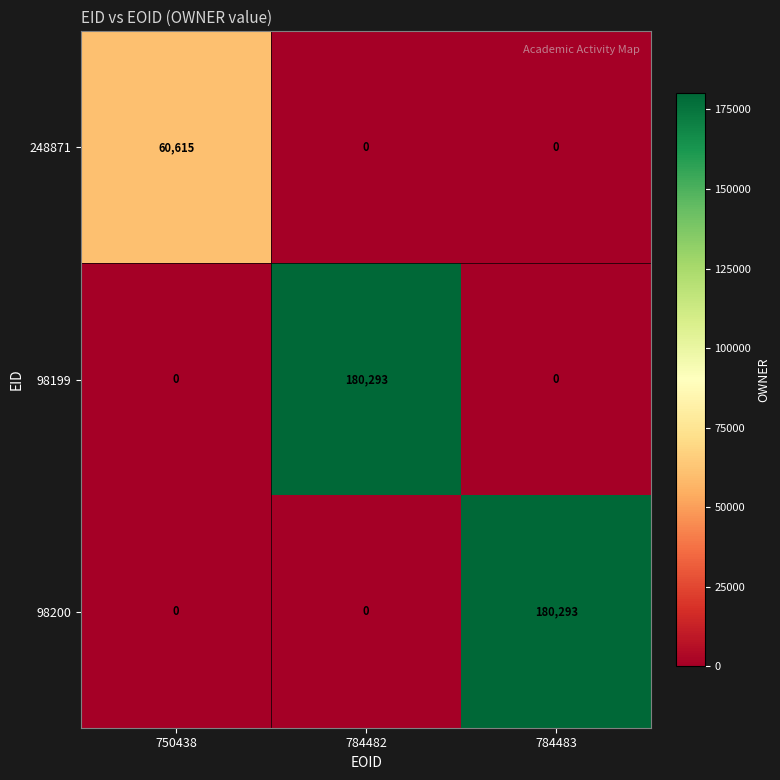

The value of 98200 at 750438 is 0. True or false?

True